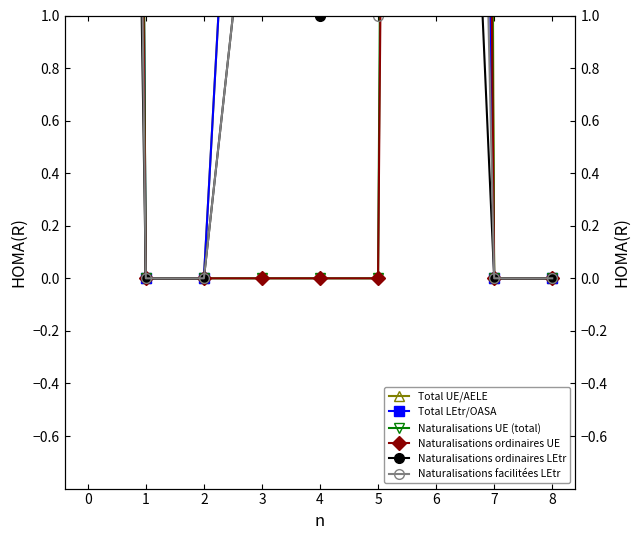

In Naturalisations ordinaires UE, how many points are higher than both neighbors (excluding endpoints)?

1